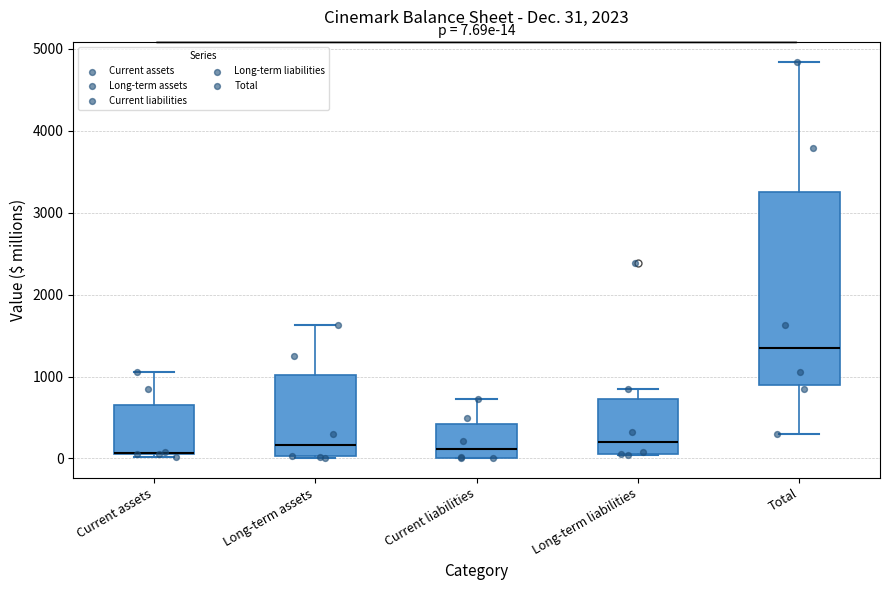

Comparing the boxes themselves (not the whiskers), which one is the tallest?

Total